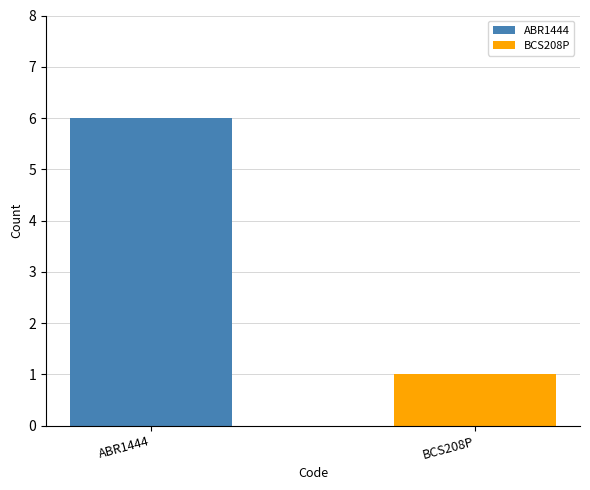

Which series has the largest range (max minus min)?

ABR1444